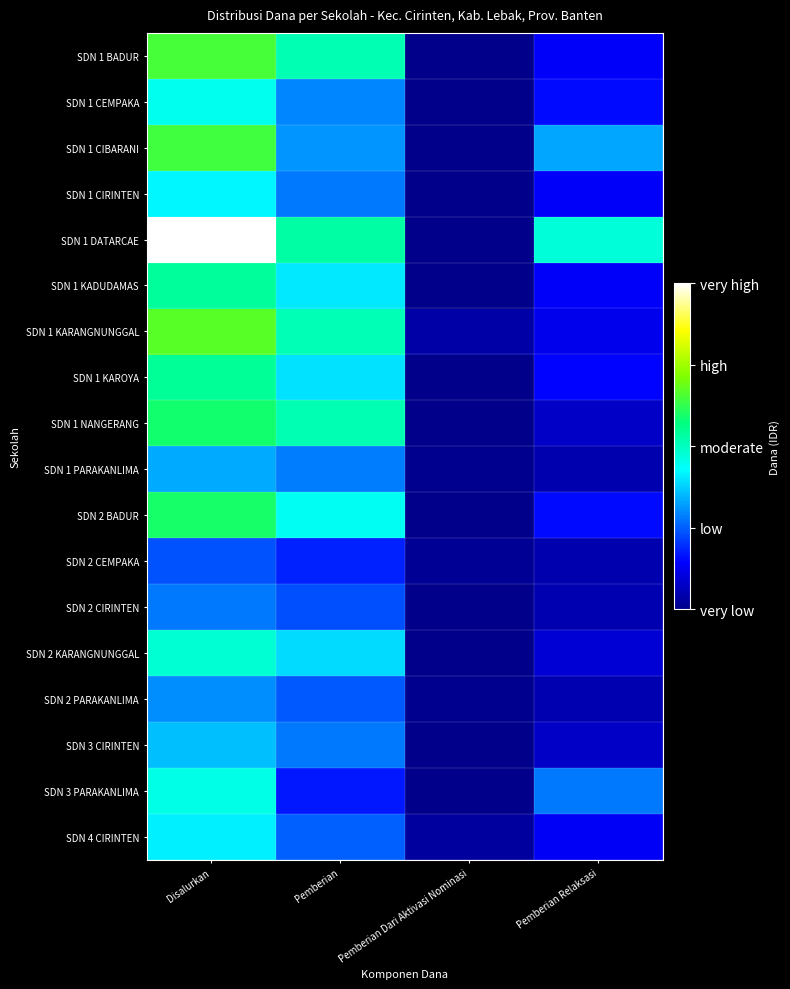

Which series has the widest spread of values?

SDN 1 DATARCAE